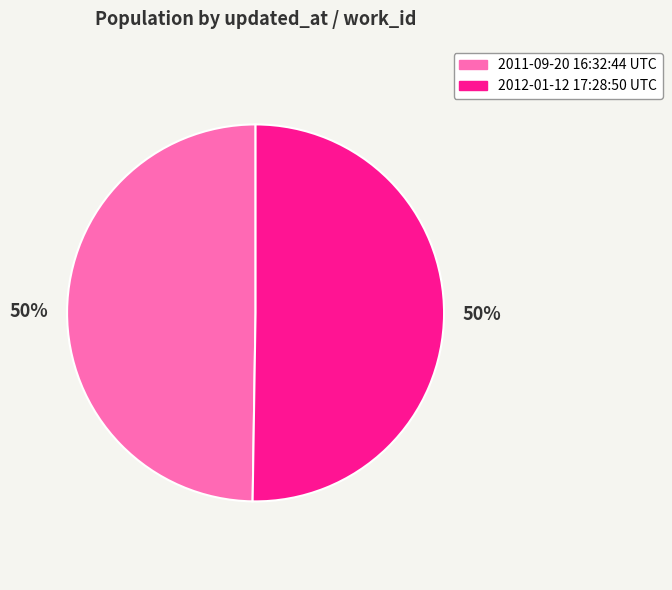

What is the ratio of the value at 2011-09-20 16:32:44 UTC to the value at 2012-01-12 17:28:50 UTC?

1.0